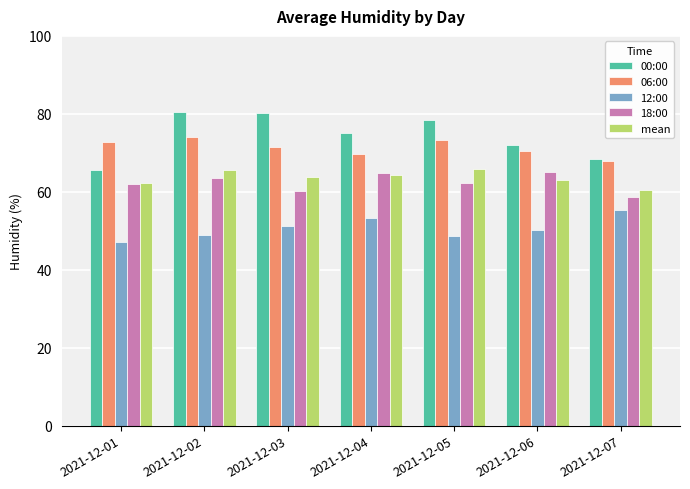

What are all the series names shown in the legend?

00:00, 06:00, 12:00, 18:00, mean